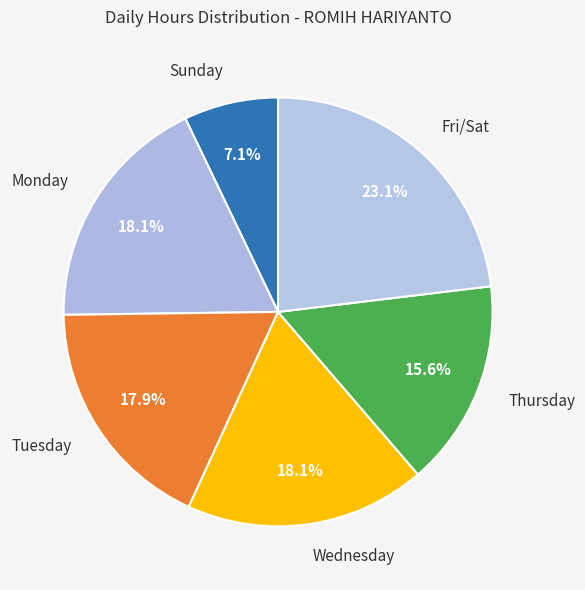

Does any single category account for the majority?

No